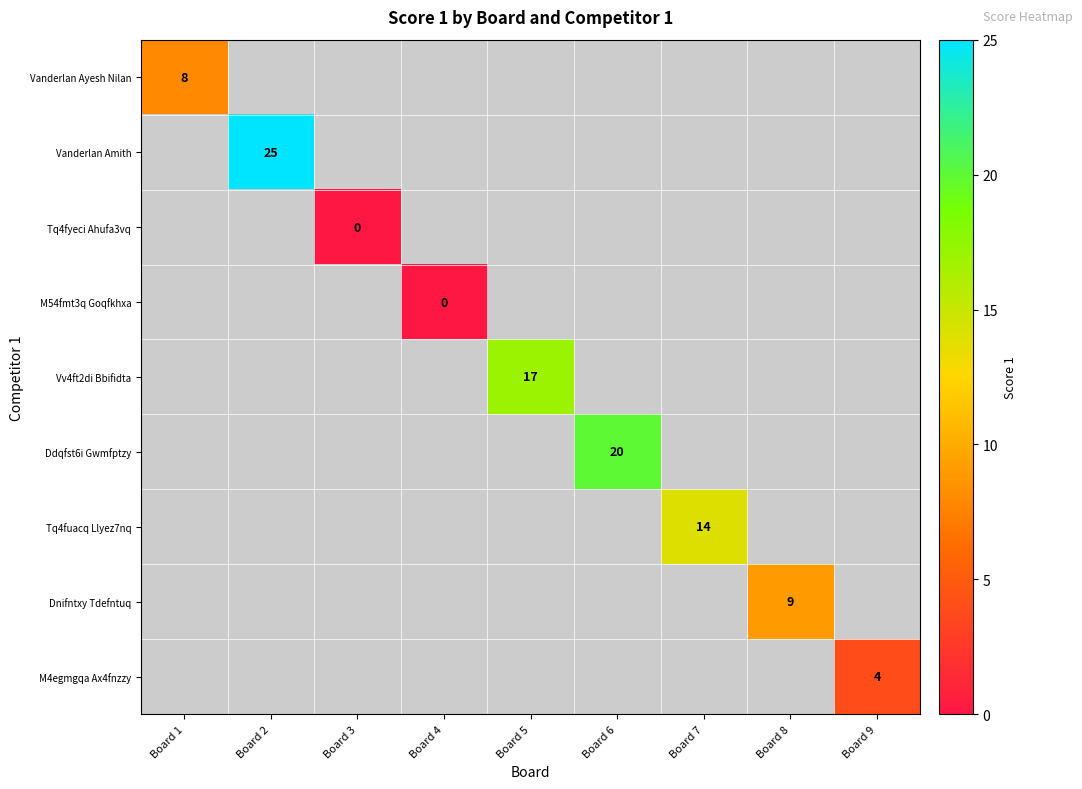

What is the total value across all series at Board 9?

-4